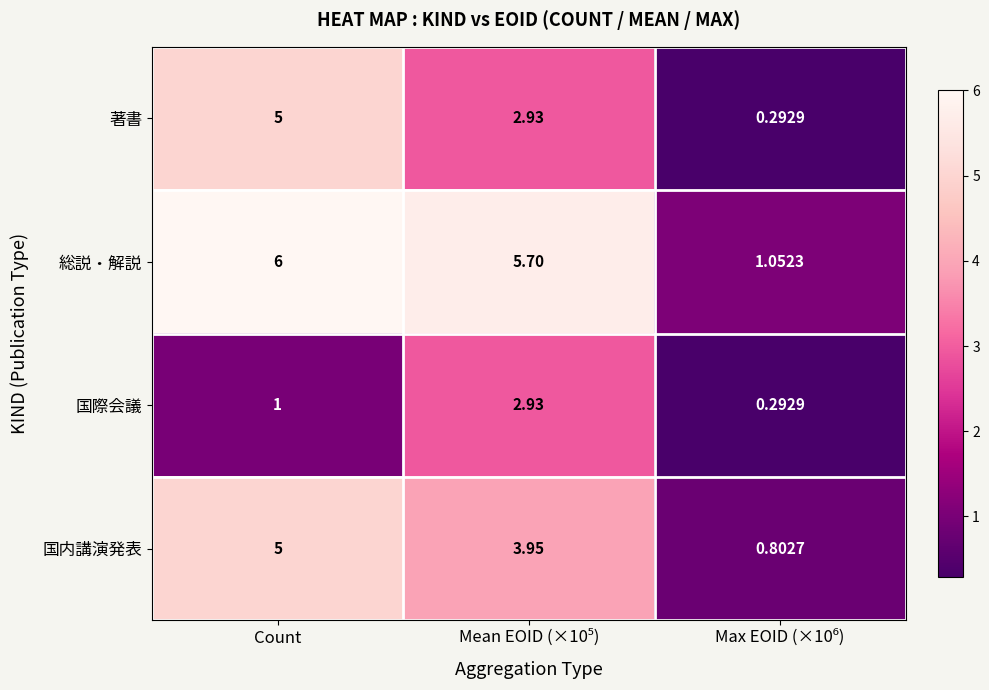

List the series in order of their overall mean, highest first.

総説・解説, 国内講演発表, 著書, 国際会議